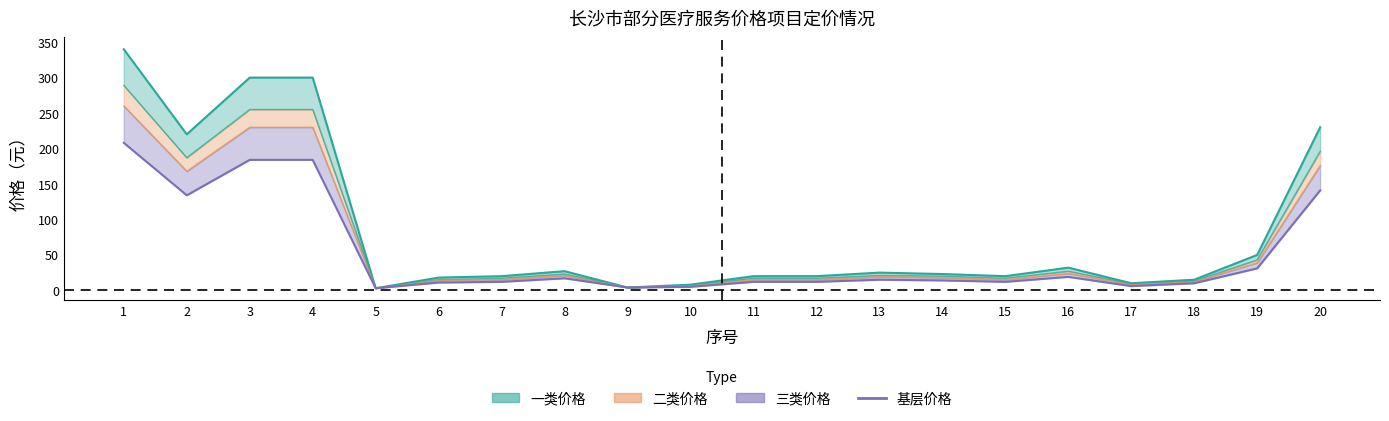

The chart shows a value of 295 at 4. True or false?

False